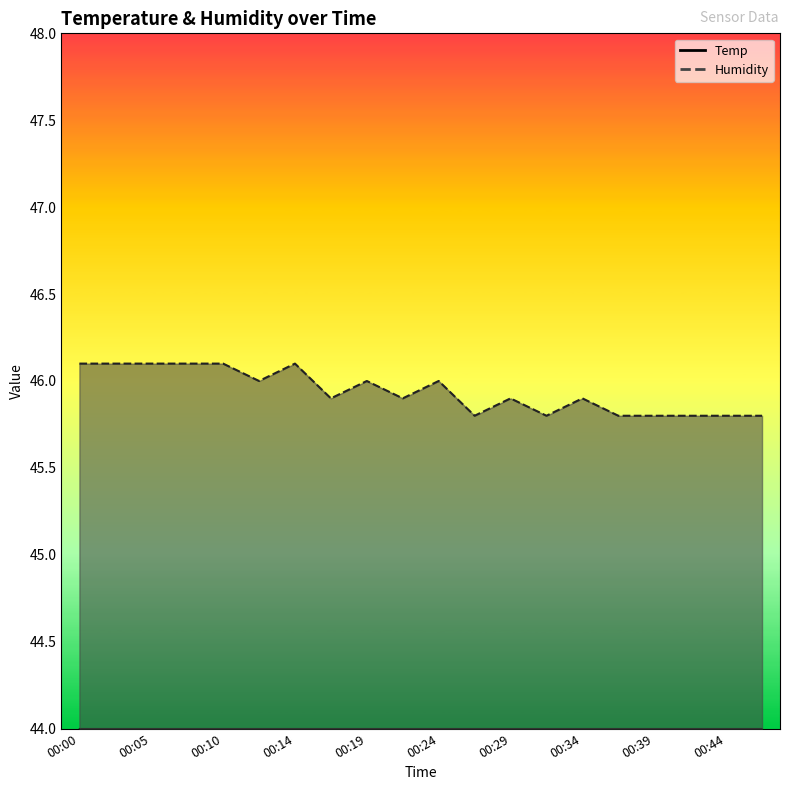

True or false: Temp has a value of 19.7 at 00:27.

True